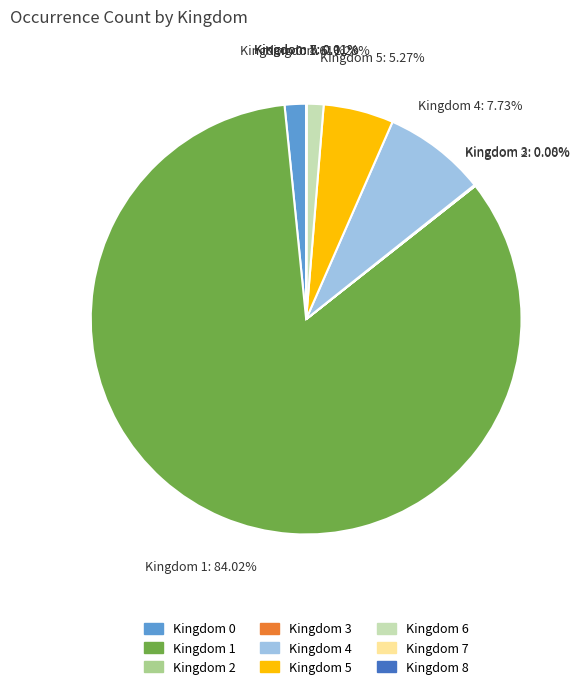

Combined, do Kingdom 6 and Kingdom 5 account for over 50%?

No